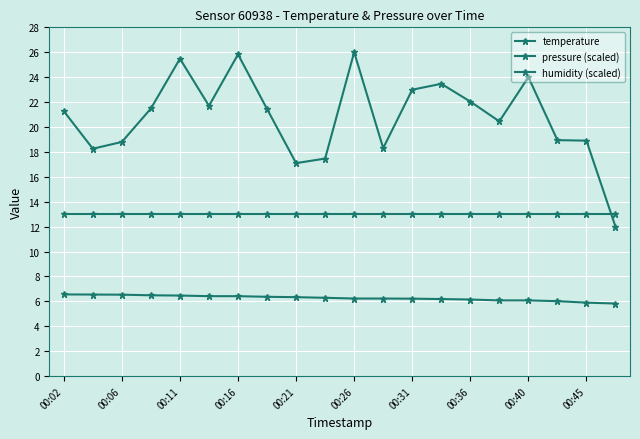

What is the maximum value for pressure (scaled)?

26.0